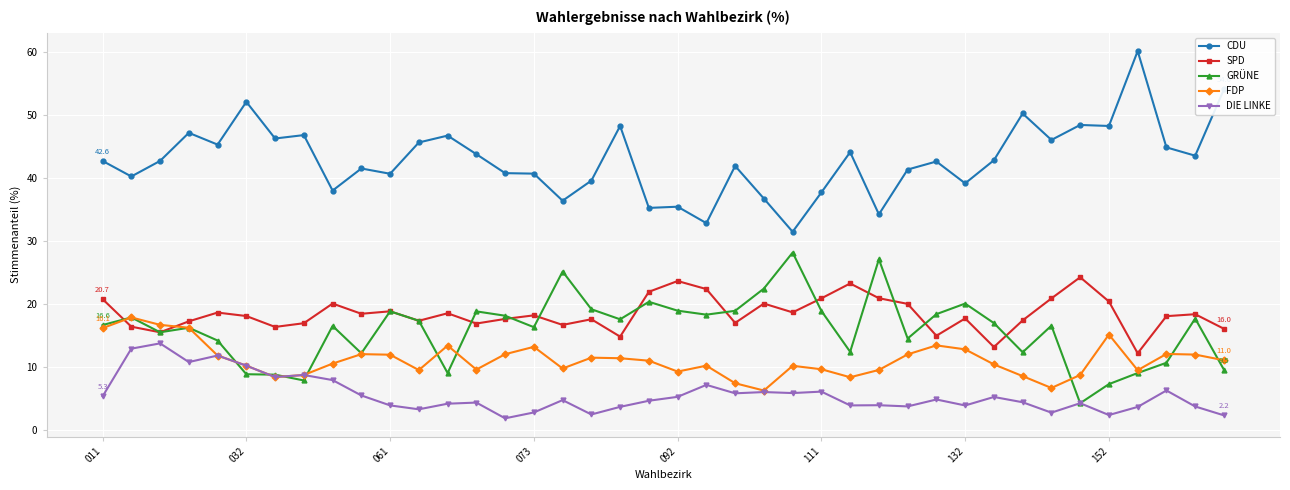

Rank the series by their maximum value, from lowest to highest.

DIE LINKE, FDP, SPD, GRÜNE, CDU